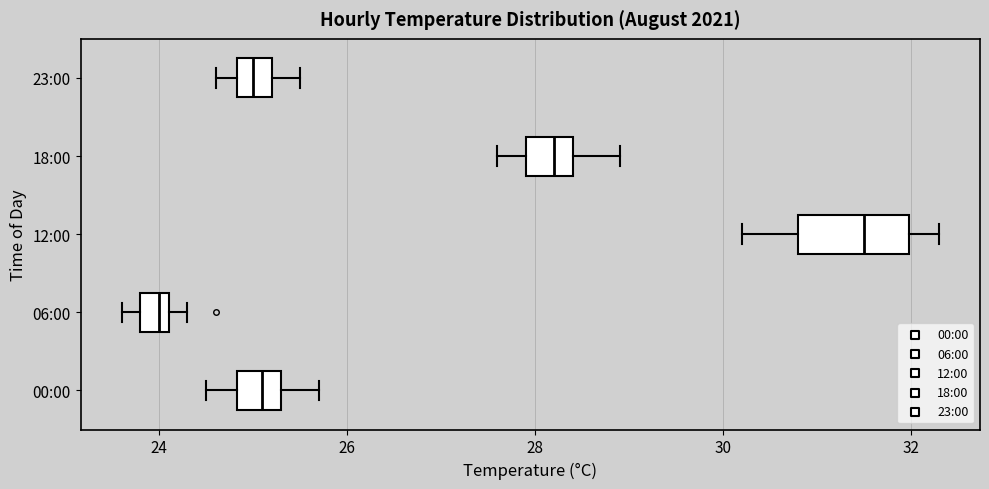

Reading bottom to top, transcribe this box plot: for each box, give where its median line is, the range the box spans, and where its two whiskers end, as read against the x-axis. The values are not printed on the chart, so give them approximately, as read against the axis.

00:00: median 25.2, box 24.8 to 25.4, whiskers 24.6 to 25.8
06:00: median 24.0, box 23.8 to 24.2, whiskers 23.6 to 24.4
12:00: median 31.6, box 30.8 to 32.0, whiskers 30.2 to 32.4
18:00: median 28.2, box 28.0 to 28.4, whiskers 27.6 to 29.0
23:00: median 25.0, box 24.8 to 25.2, whiskers 24.6 to 25.6